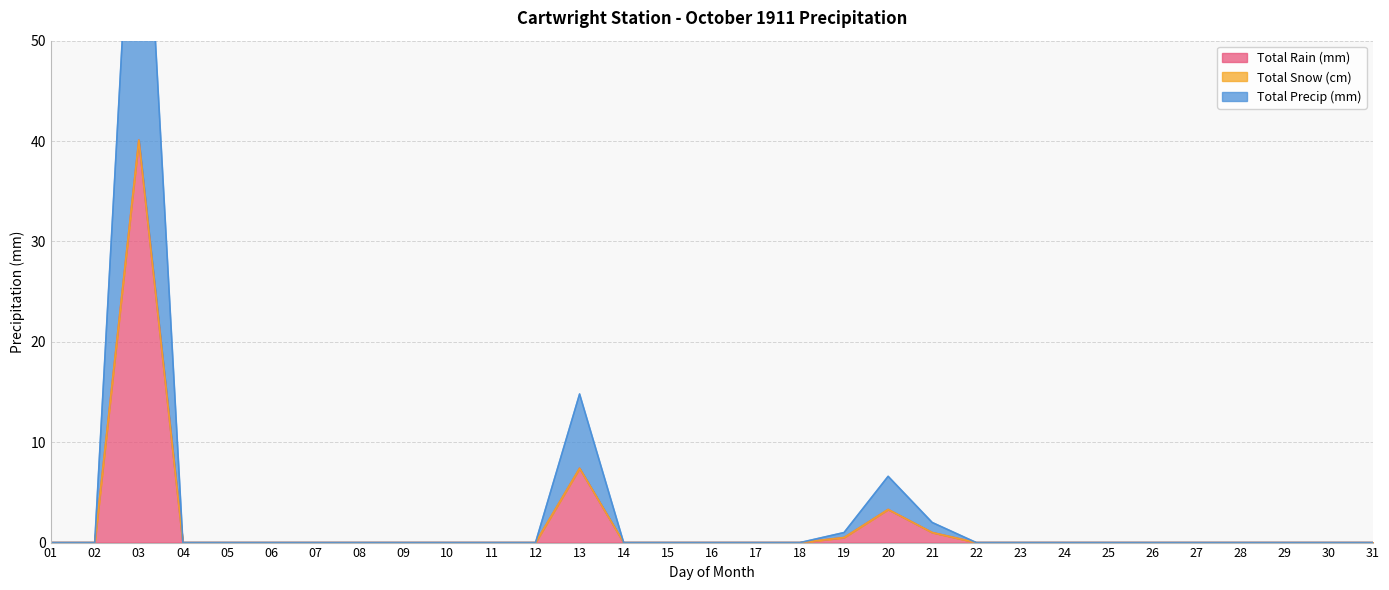

How many values in Total Rain (mm) are above zero?

5